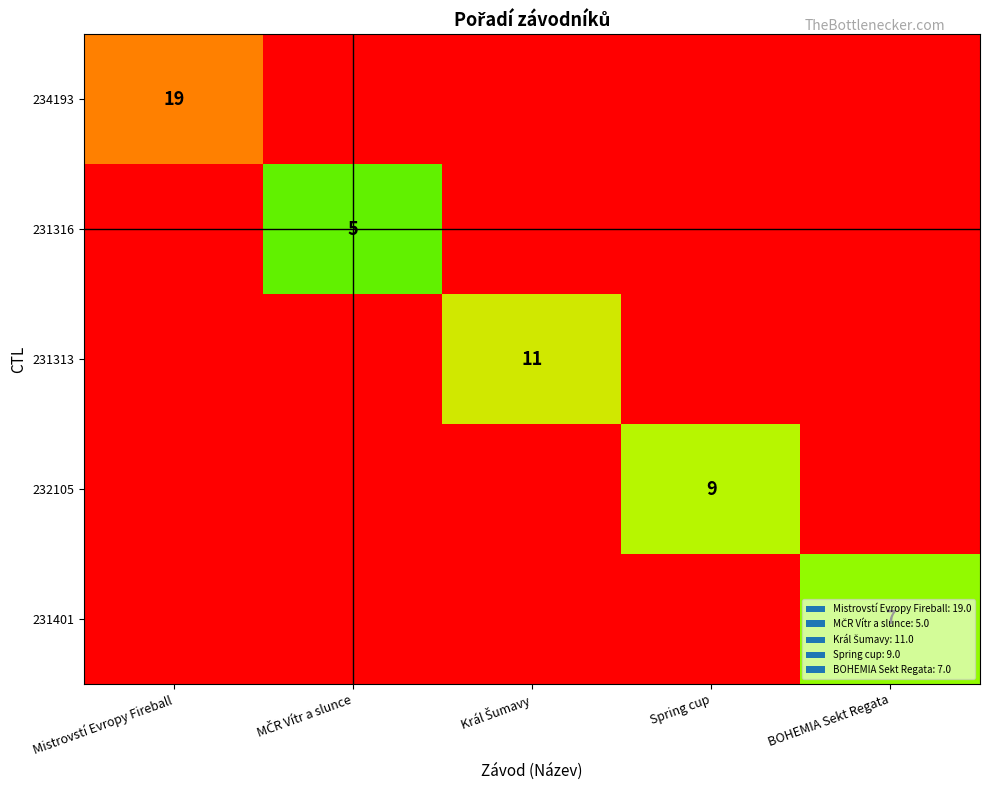

Which category has the highest value across all series?

MČR Vítr a slunce